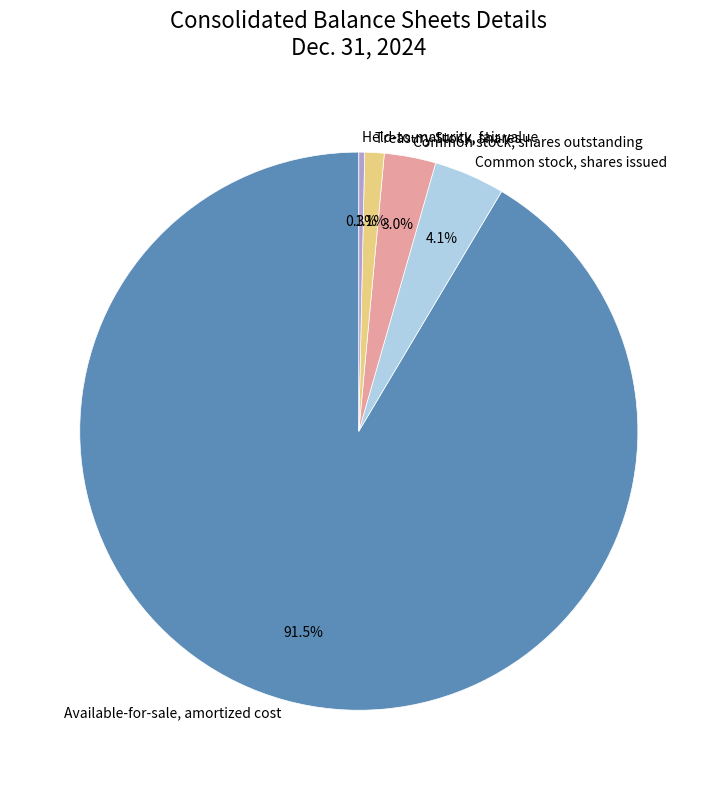

Is the sum of Treasury Stock, shares and Held-to-maturity, fair value greater than half?

No